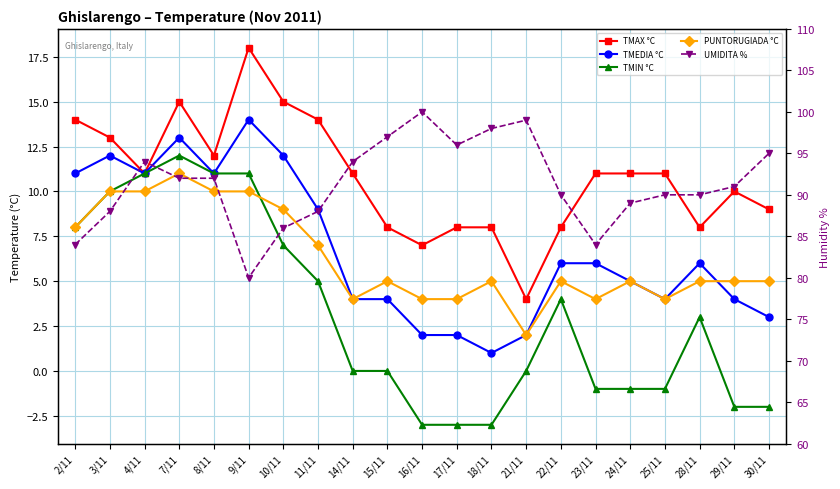

At which category does UMIDITA % reach its first local peak?

4/11